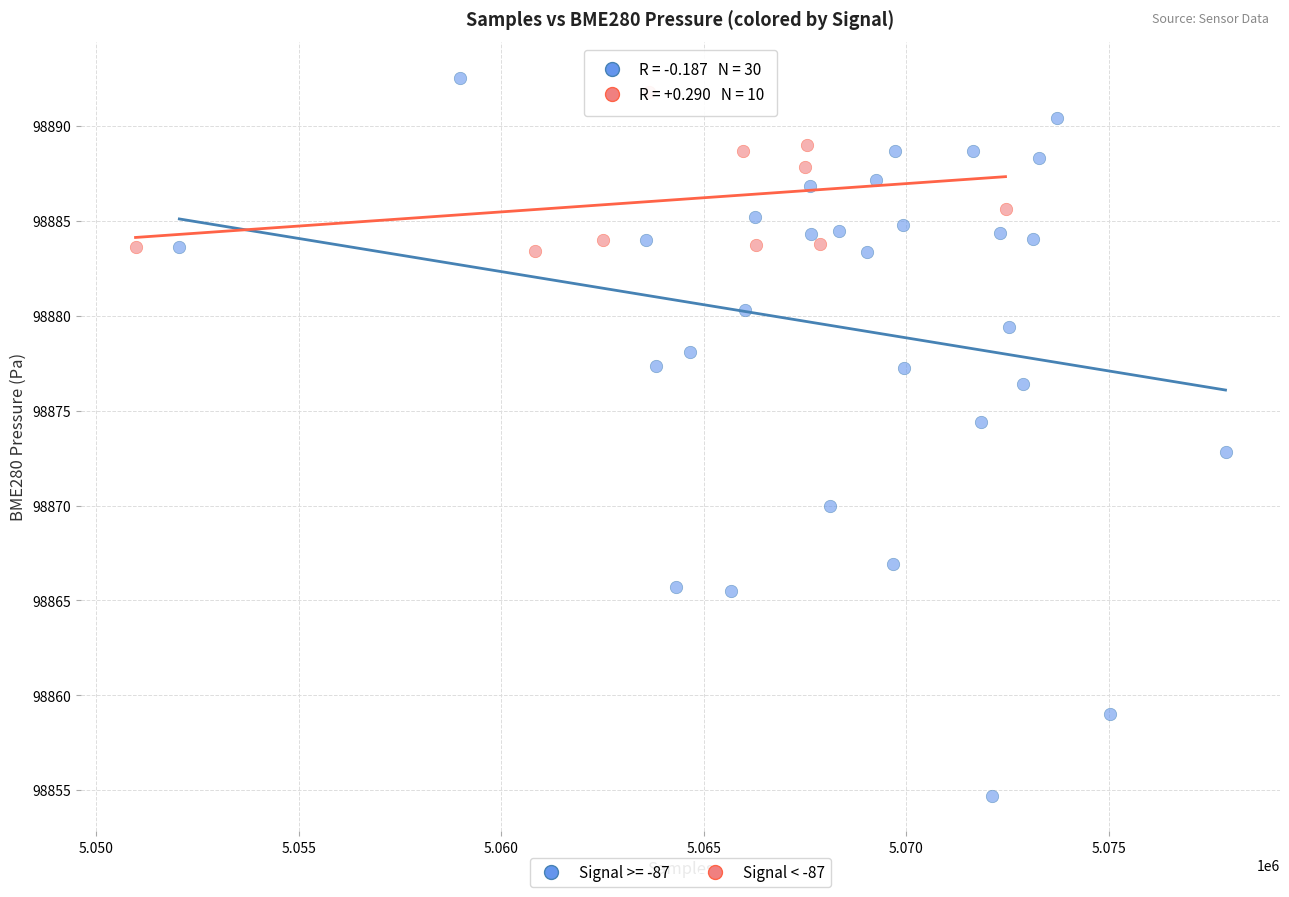

Which series contains the lowest Y value?

Signal >= -87